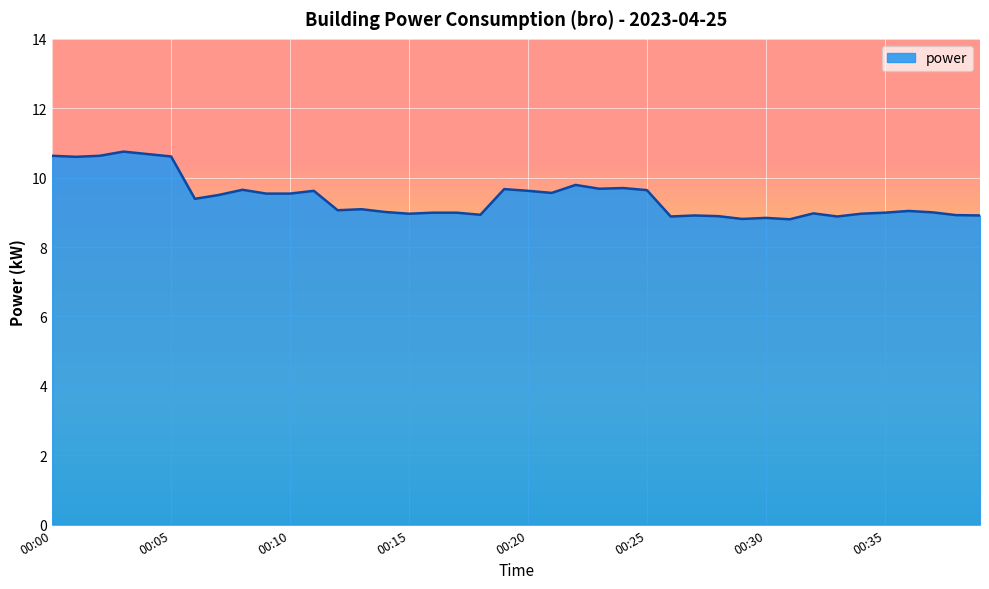

What is the greatest value displayed?

10.8